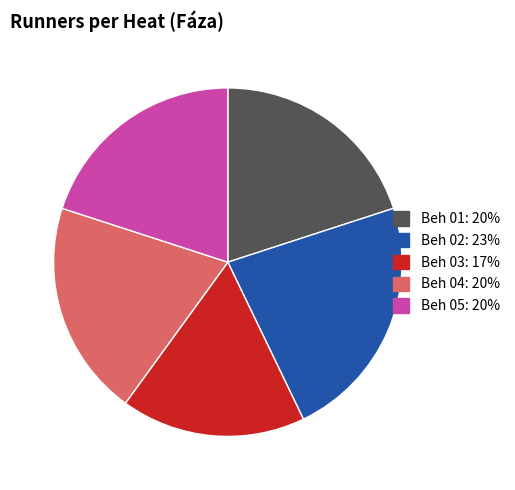

Approximately how many times larger is the value at Beh 01: 20% compared to Beh 02: 23%?

0.9